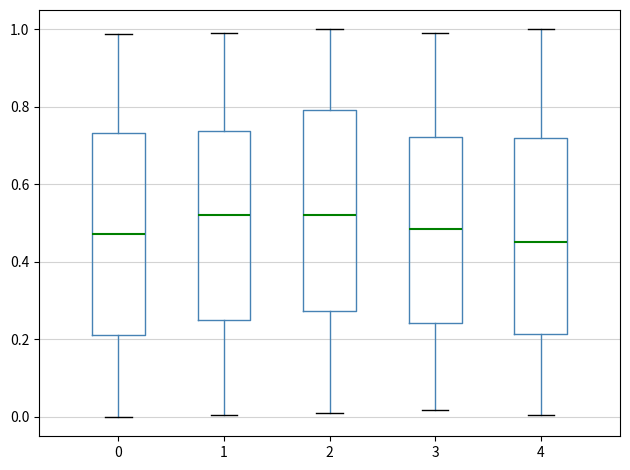

Where does the median line of the box at x = 2 sit on the y-axis? The values are not printed on the chart, so give them approximately, as read against the axis.

0.52